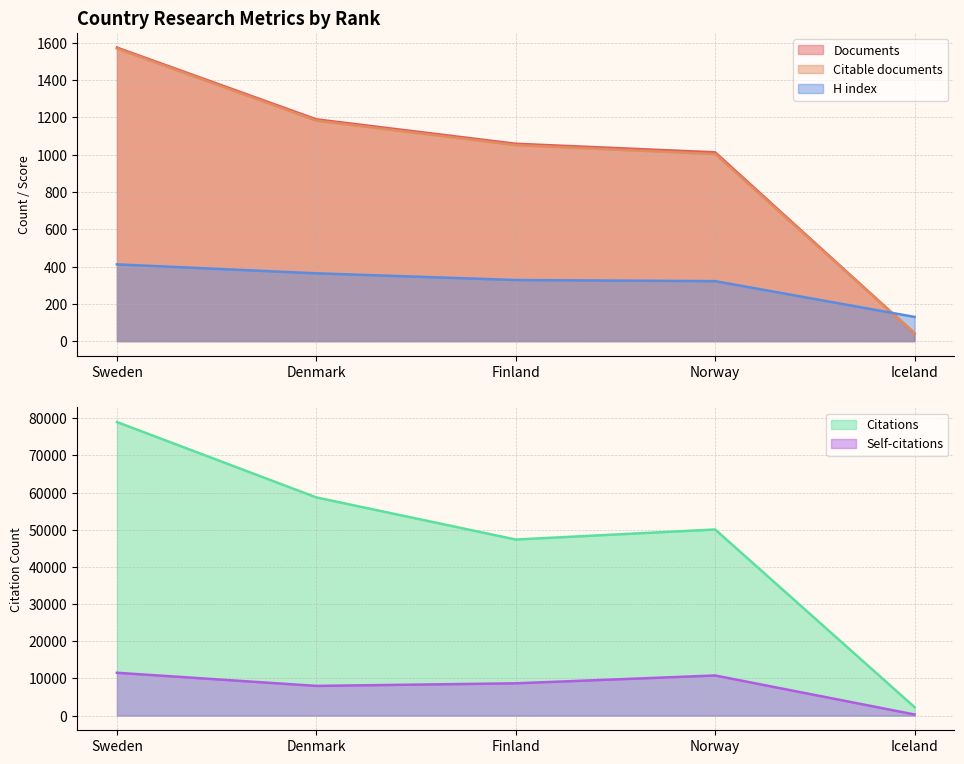

What is the difference between the highest and lowest values at Norway?

49756